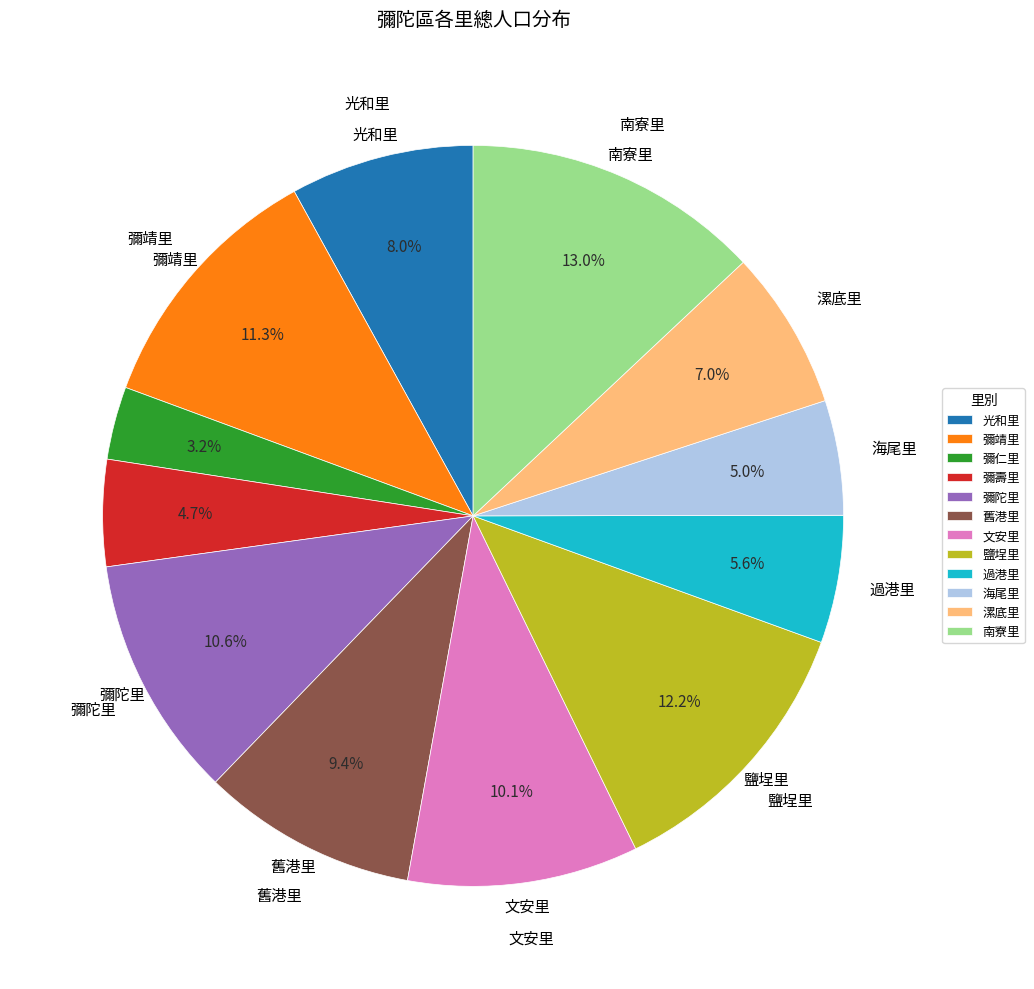

Is there any slice that represents more than half of the pie?

No